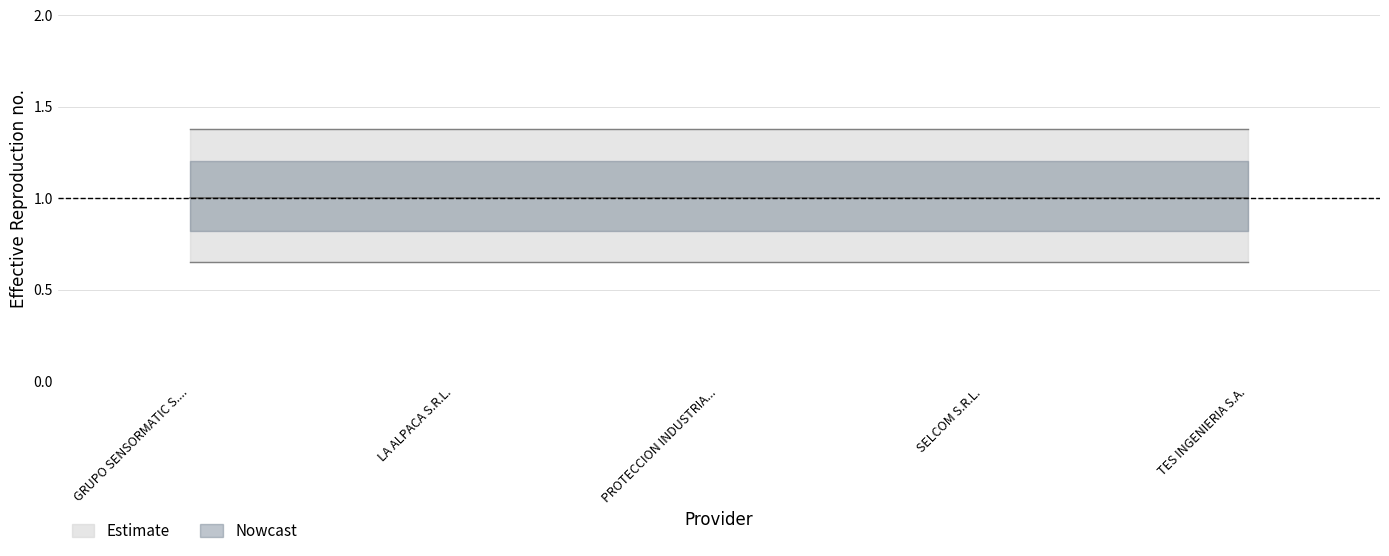

Reading left to right, transcribe all the data shown in this chart.

lower_bound: 0.8	0.8	0.8	0.8	0.8
estimate: 1.0	1.0	1.0	1.0	1.0
upper_bound: 1.2	1.2	1.2	1.2	1.2
_sipe: 1.0	1.0	1.0	1.0	1.0